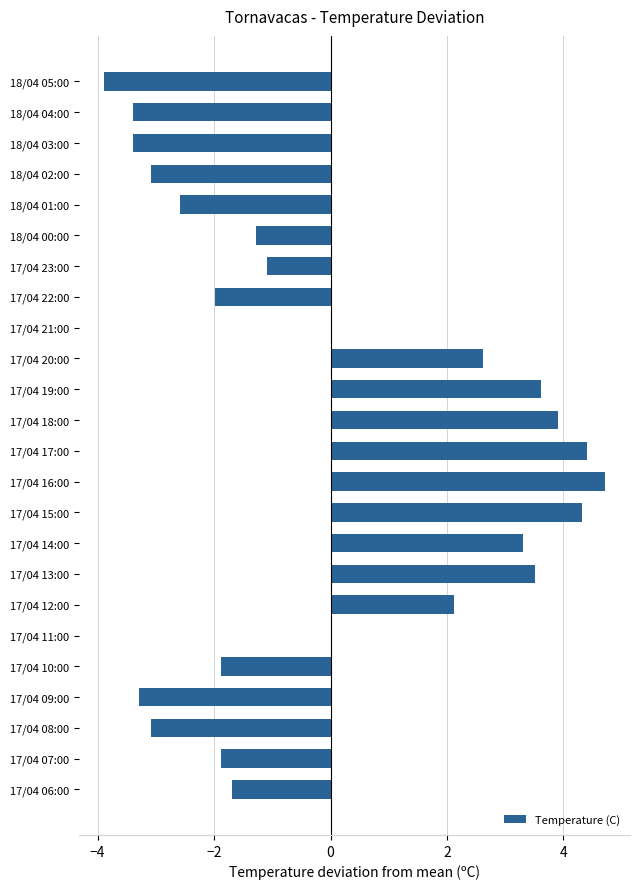

Which label corresponds to the largest value in the chart?

17/04 16:00